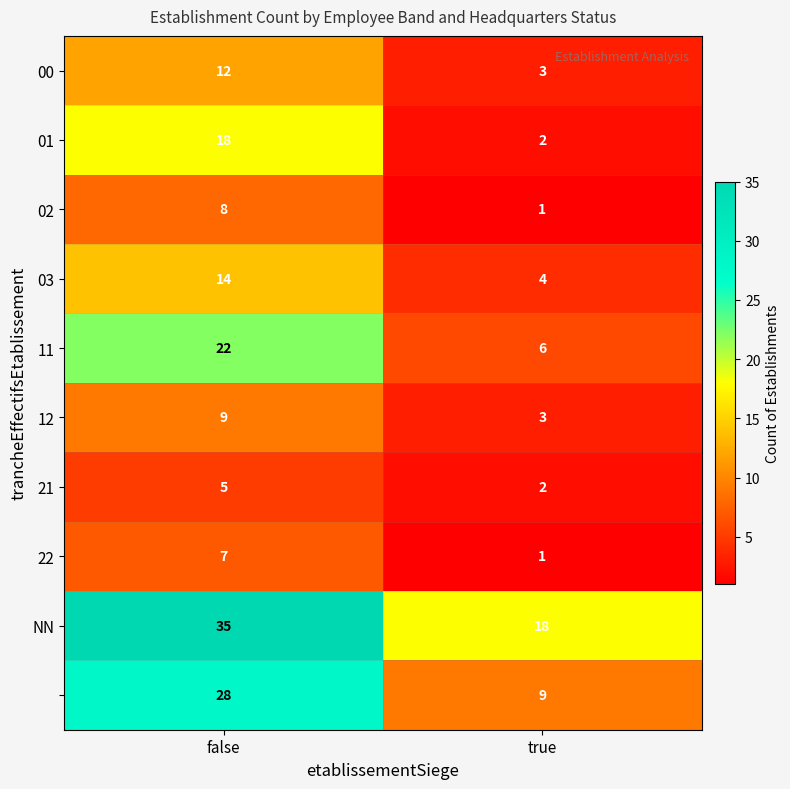

What is the spread (max minus min) of values at false?

30